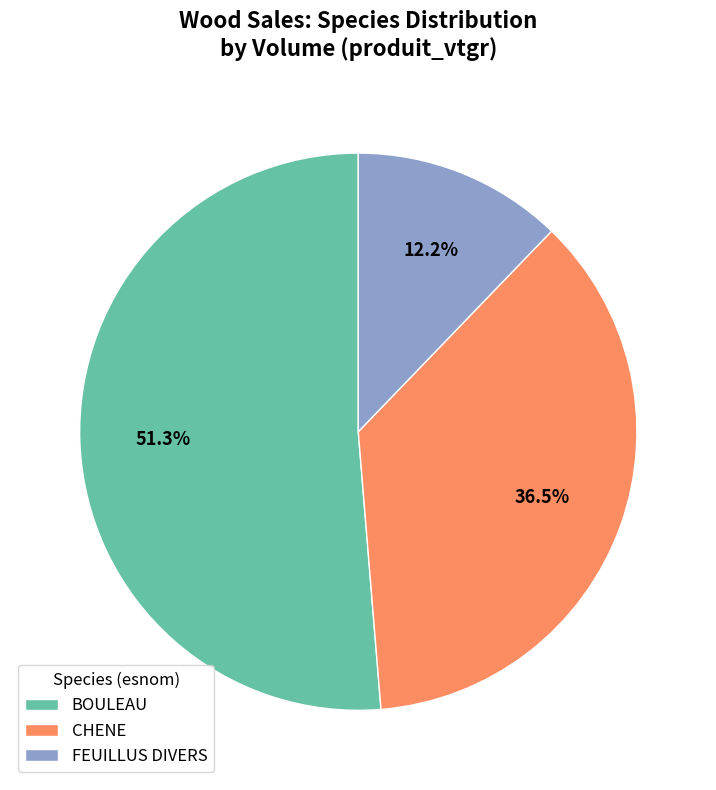

Combined, do FEUILLUS DIVERS and CHENE account for over 50%?

No